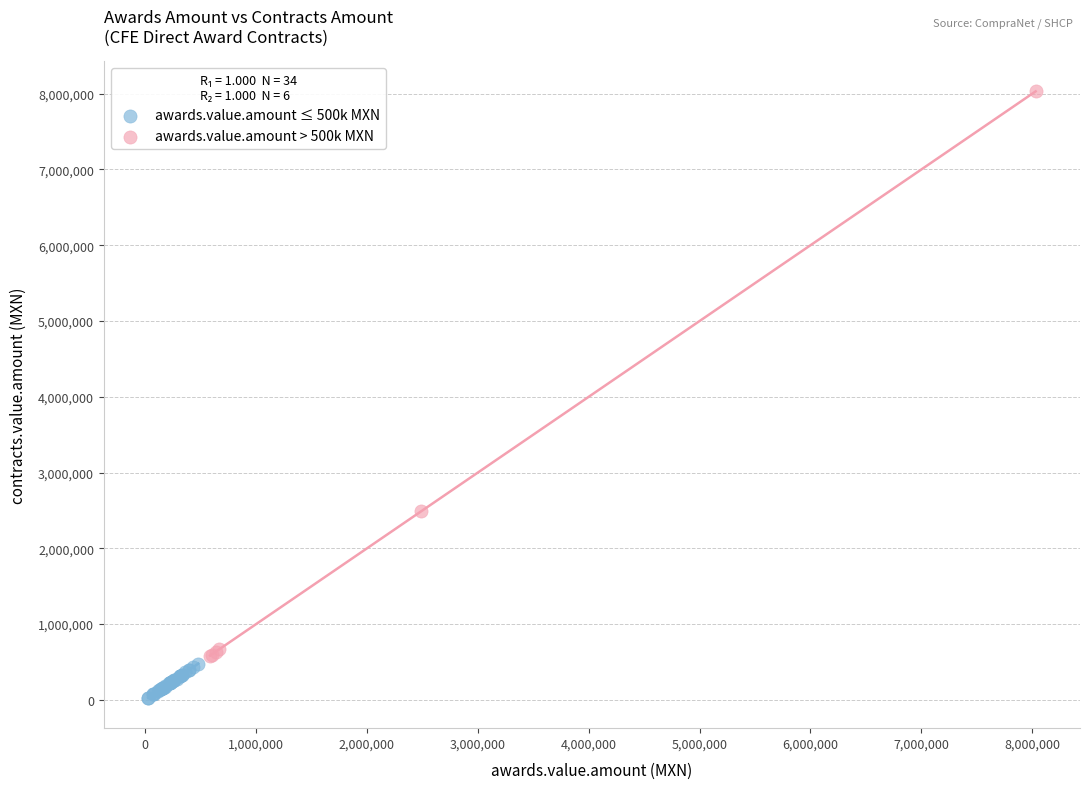

What are all the series names shown in the legend?

awards.value.amount ≤ 500k MXN, awards.value.amount > 500k MXN